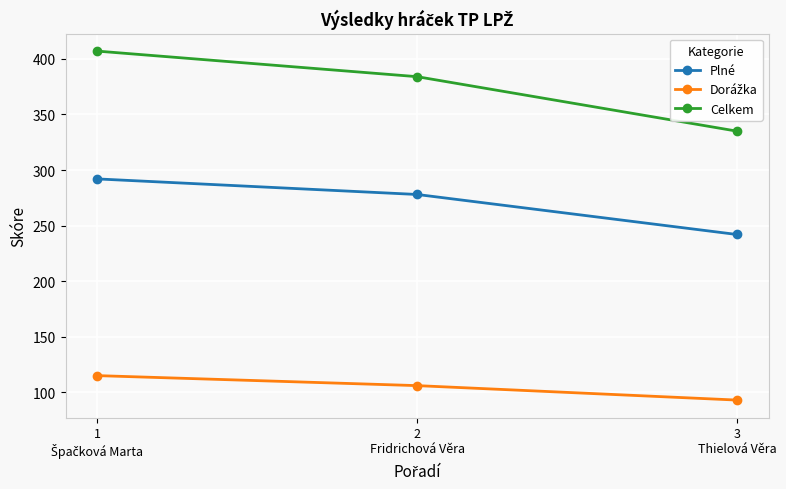

What is the sum of all Celkem values?

1126